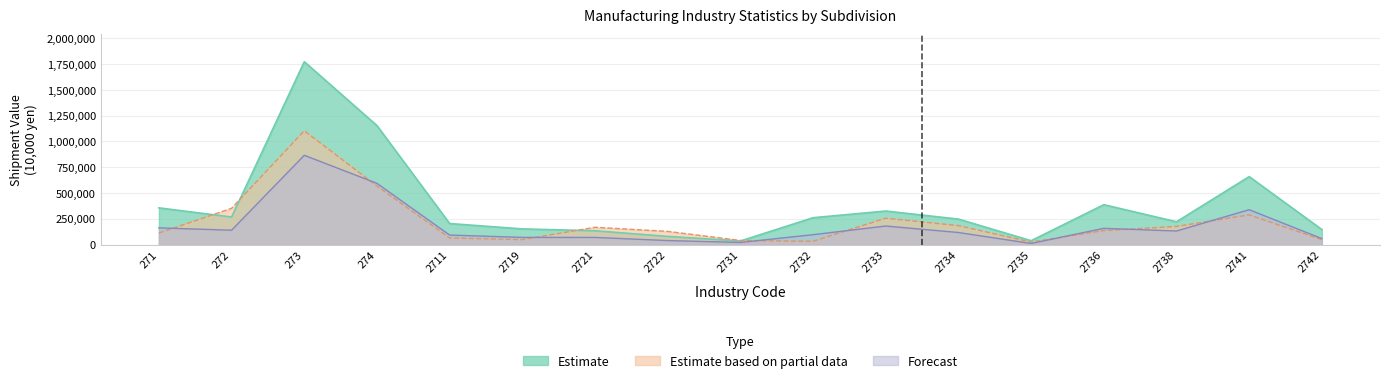

List the series in order of their overall mean, highest first.

Estimate, Estimate based on partial data, Forecast